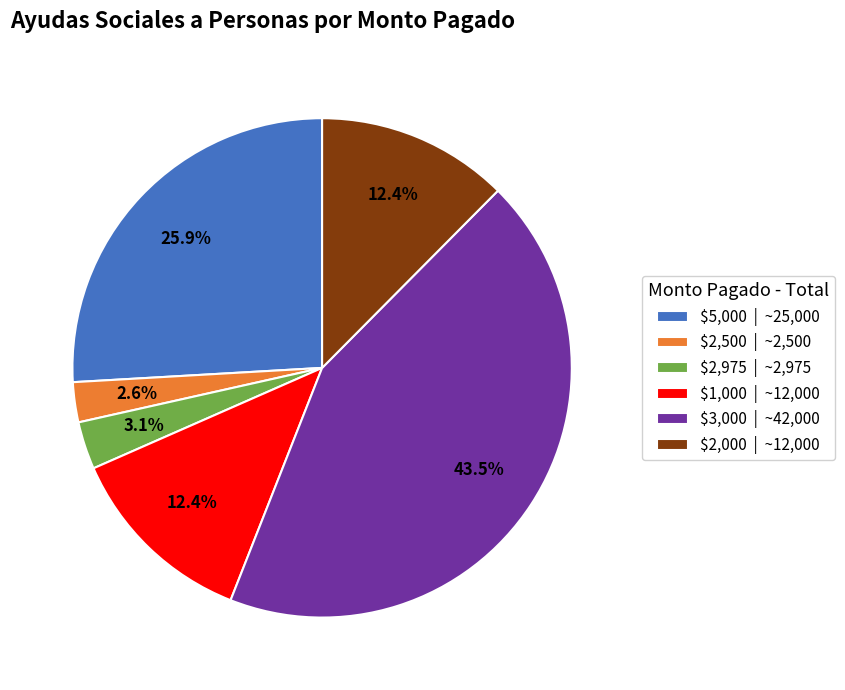

How much of the chart is everything except $2,500 | ~2,500?

97.4%